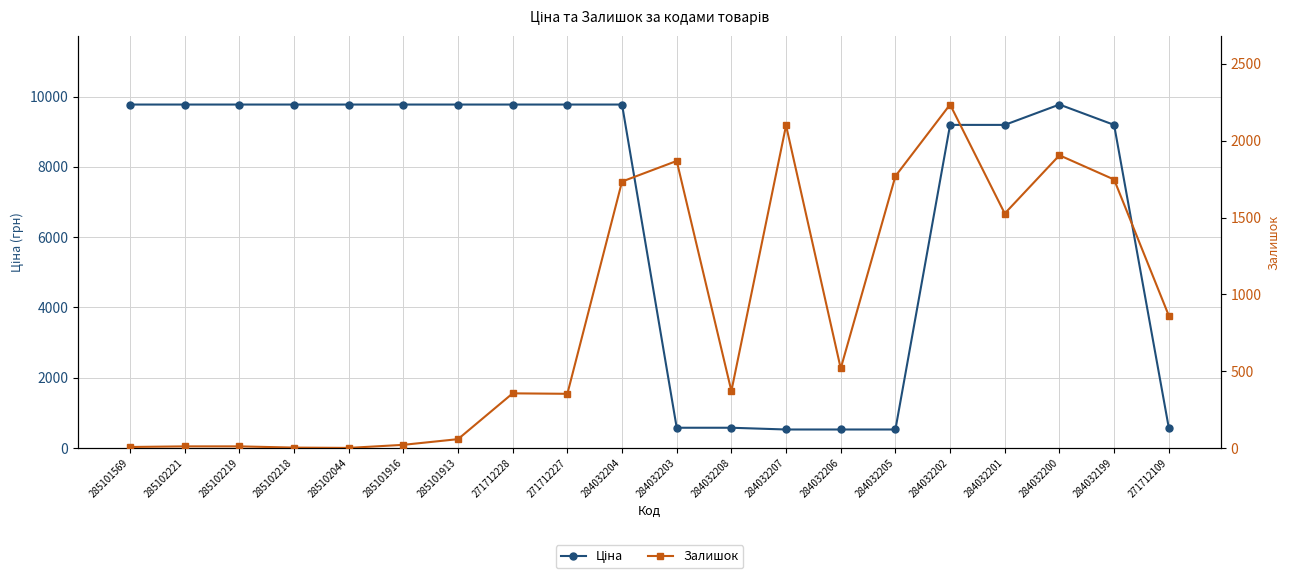

The Ціна series shows 9775.5 at 284032204. True or false?

True